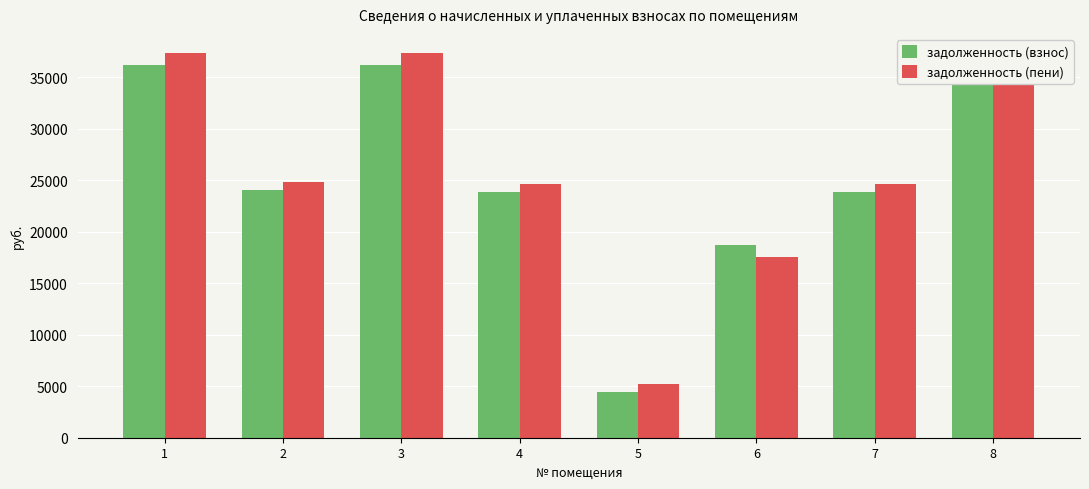

Where is задолженность (взнос) nearest to the value 20284?

6